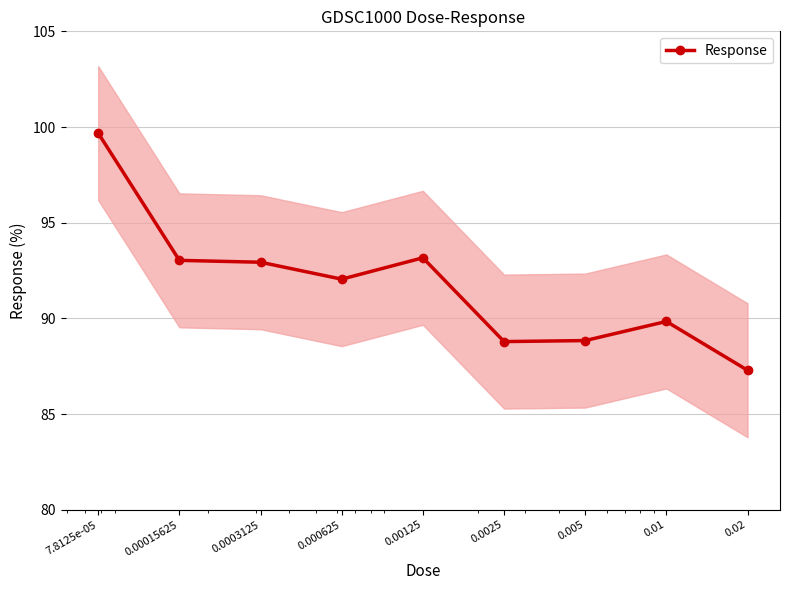

What is the difference between the values at 0.00015625 and 0.01?

3.2